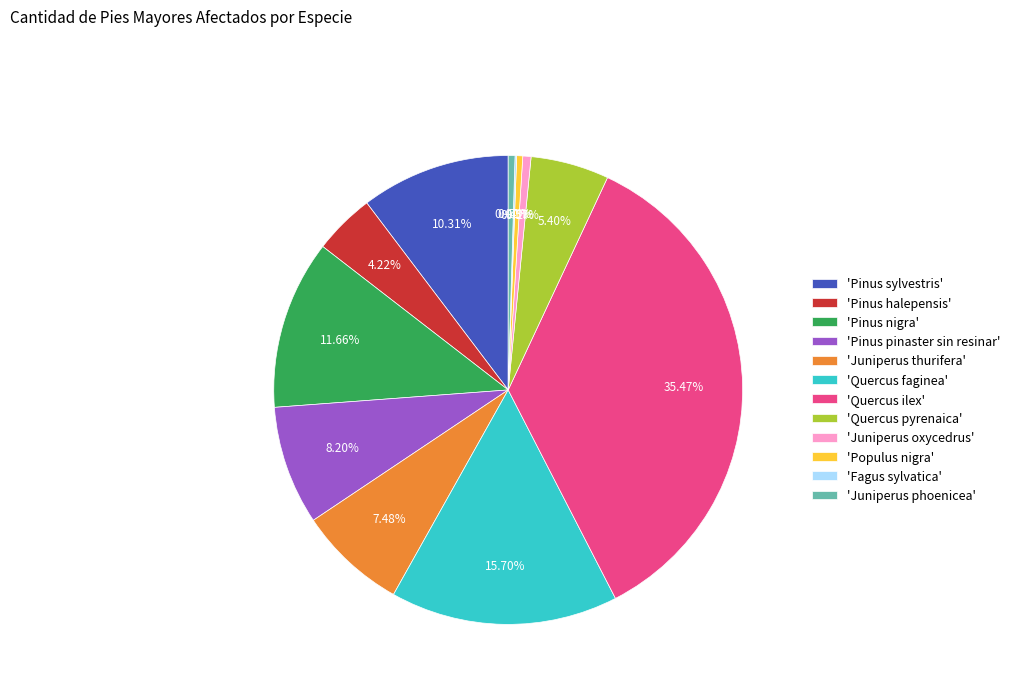

What is the ratio of the value at 'Pinus sylvestris' to the value at 'Pinus nigra'?

0.9